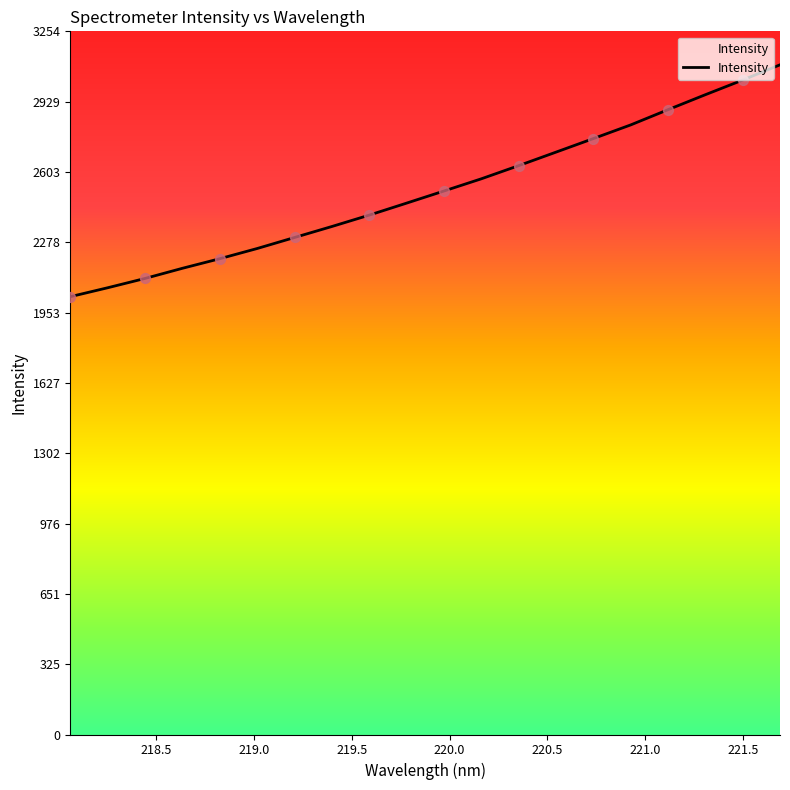

What is the minimum value shown in the chart?

2026.2